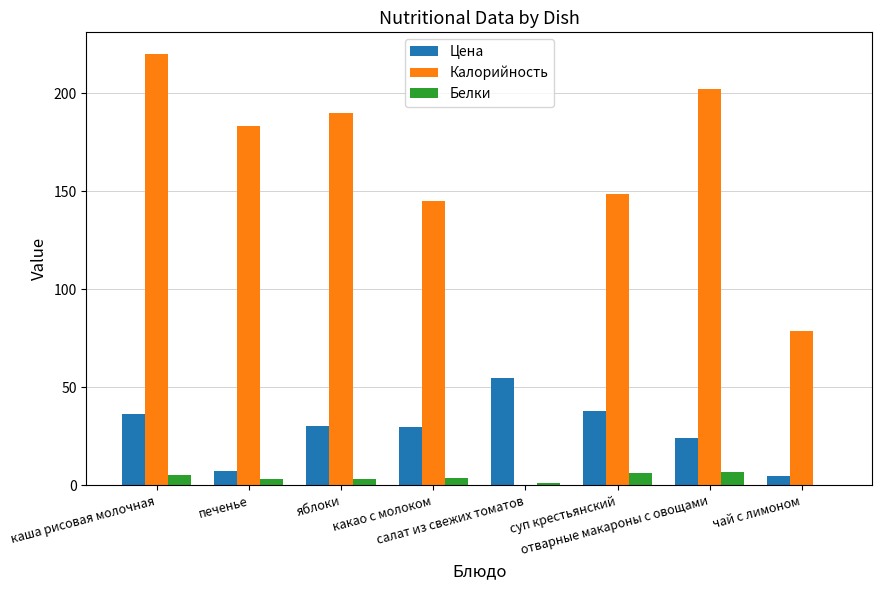

Which series has the widest spread of values?

Калорийность